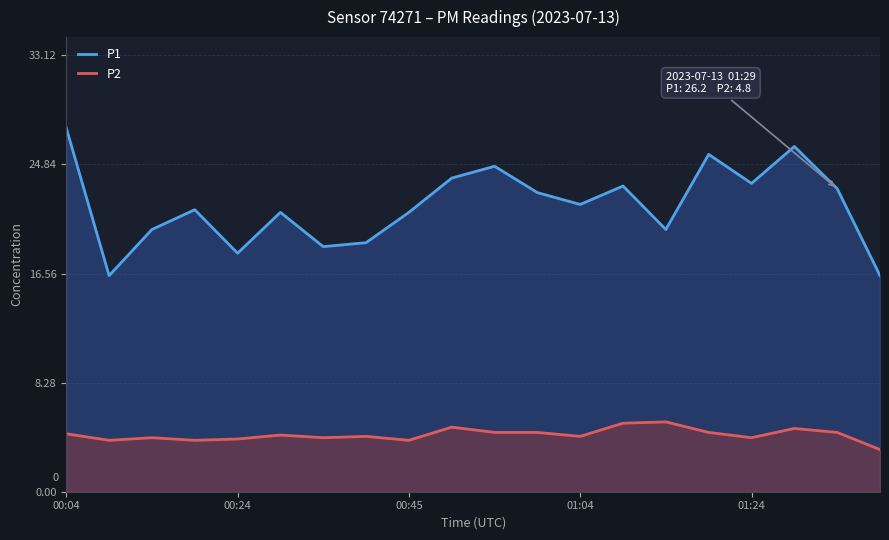

Which series has the largest total across all categories?

P1